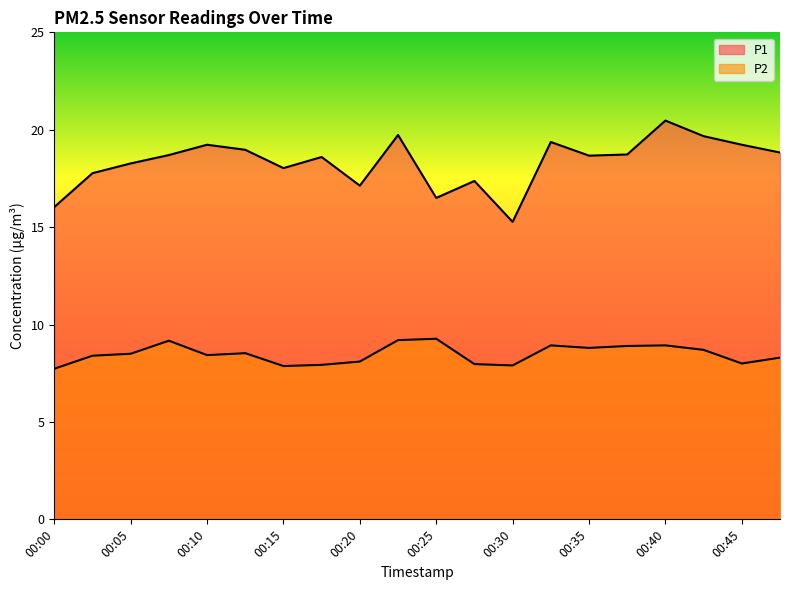

True or false: P2 has a value of 8.1 at 00:20.

True